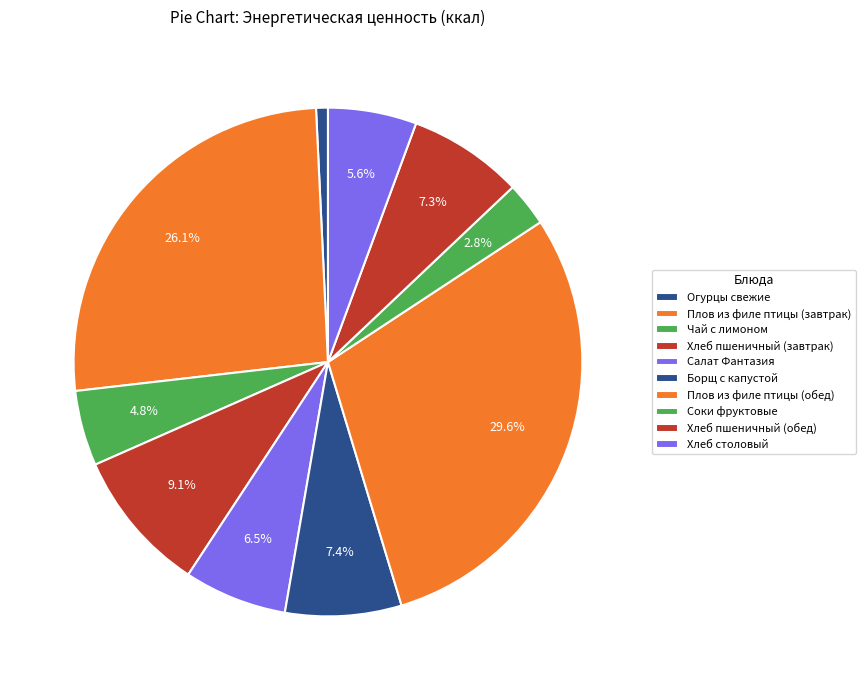

True or false: Соки фруктовые accounts for 3% of the total.

True